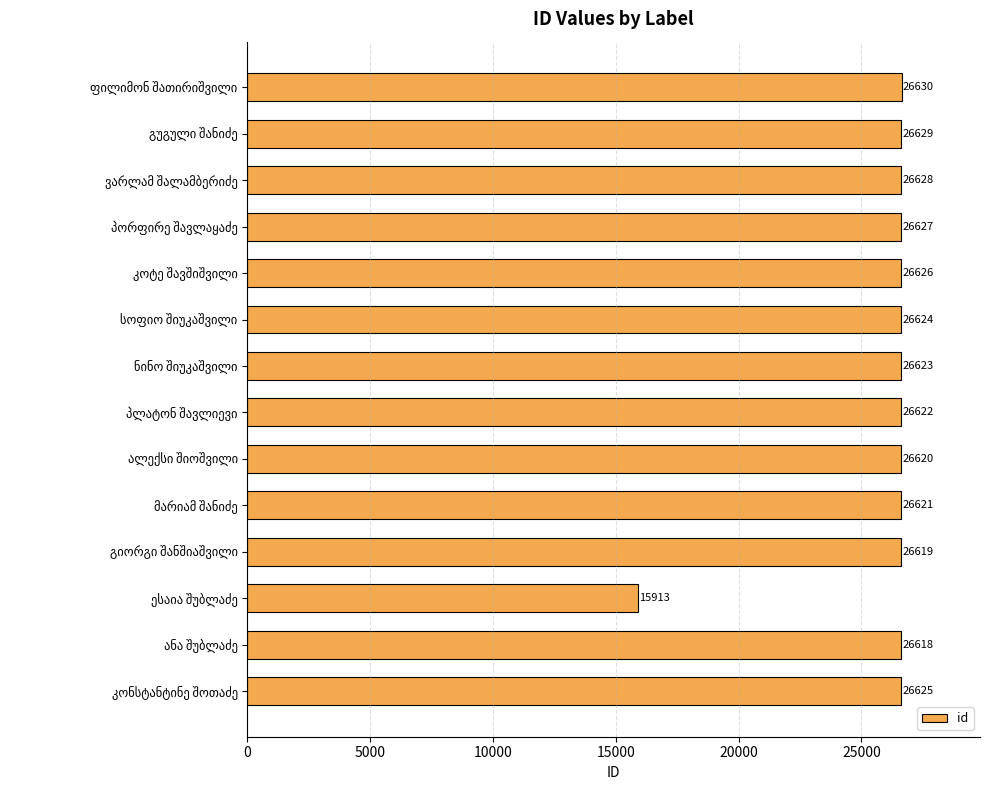

What is the difference between the second highest and minimum values?

10716